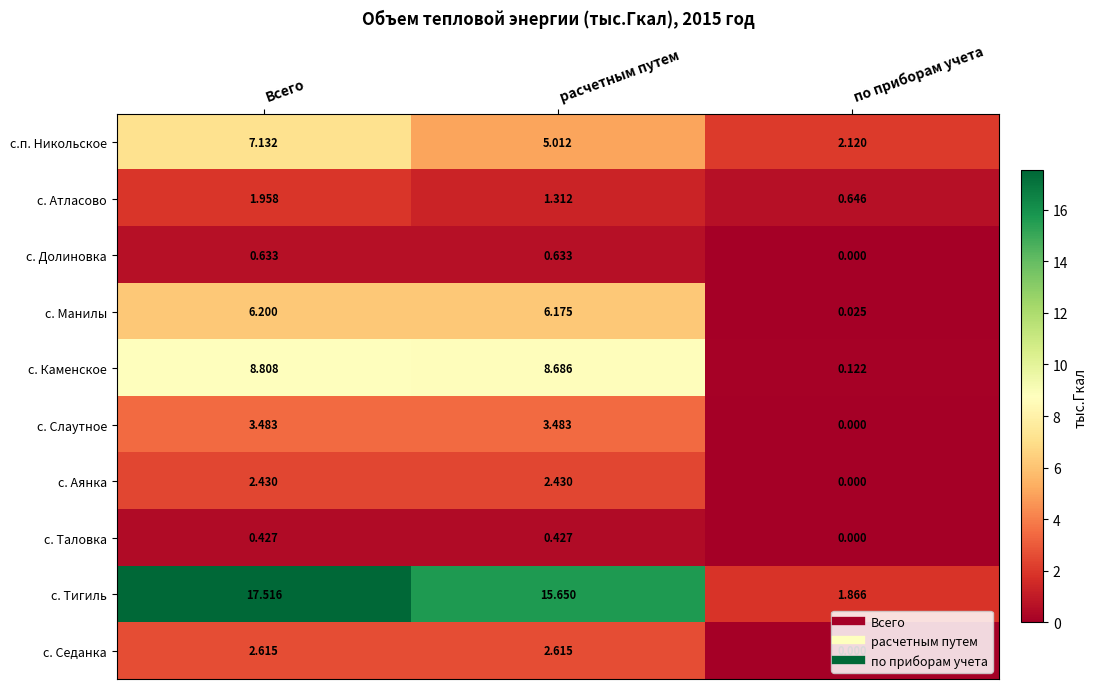

At which label is с. Тигиль closest to 9?

расчетным путем